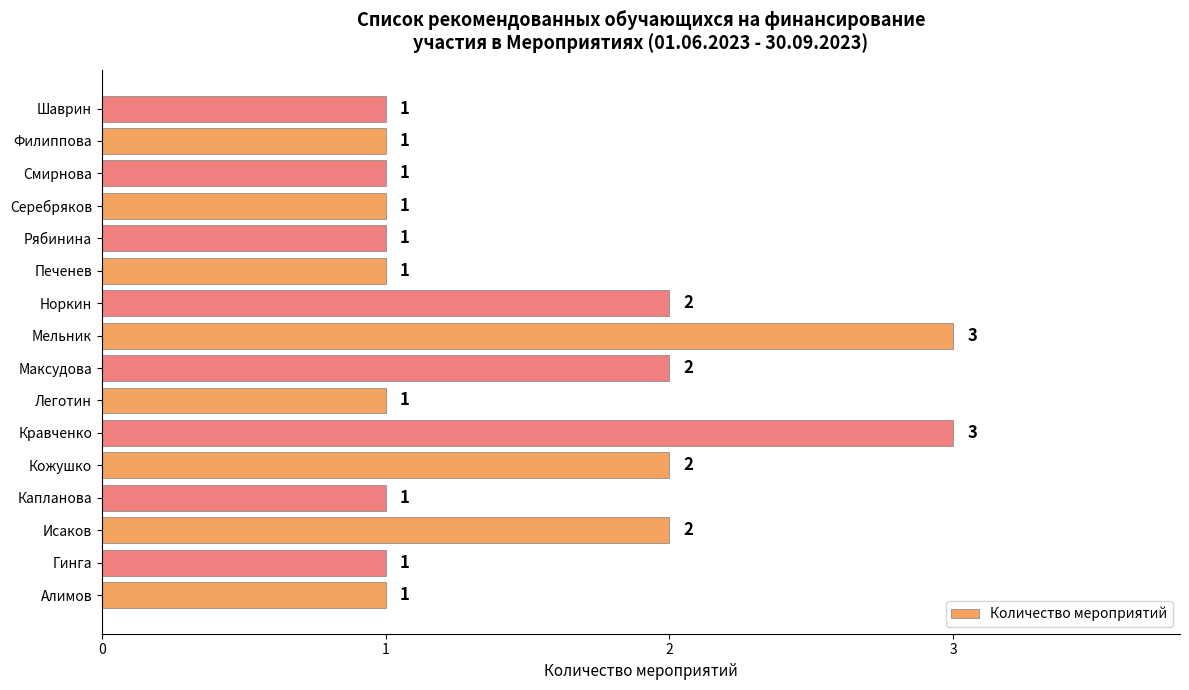

Reading bottom to top, extract all data points from this chart.

1	1	2	1	2	3	1	2	3	2	1	1	1	1	1	1